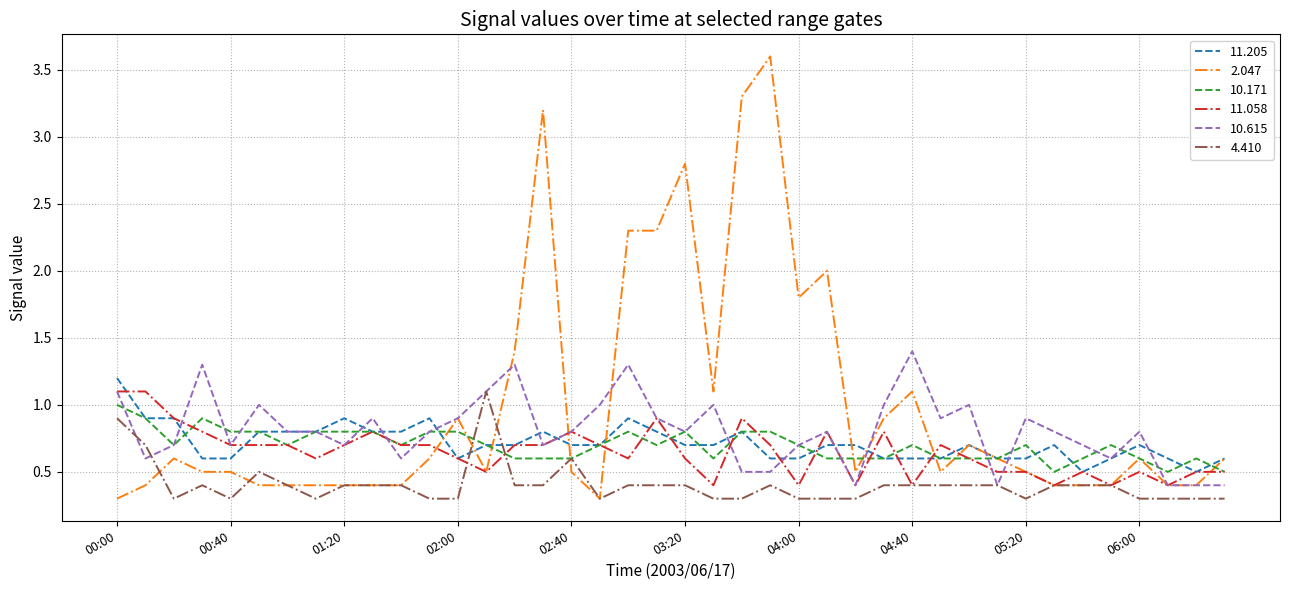

Which series has the widest spread of values?

2.047